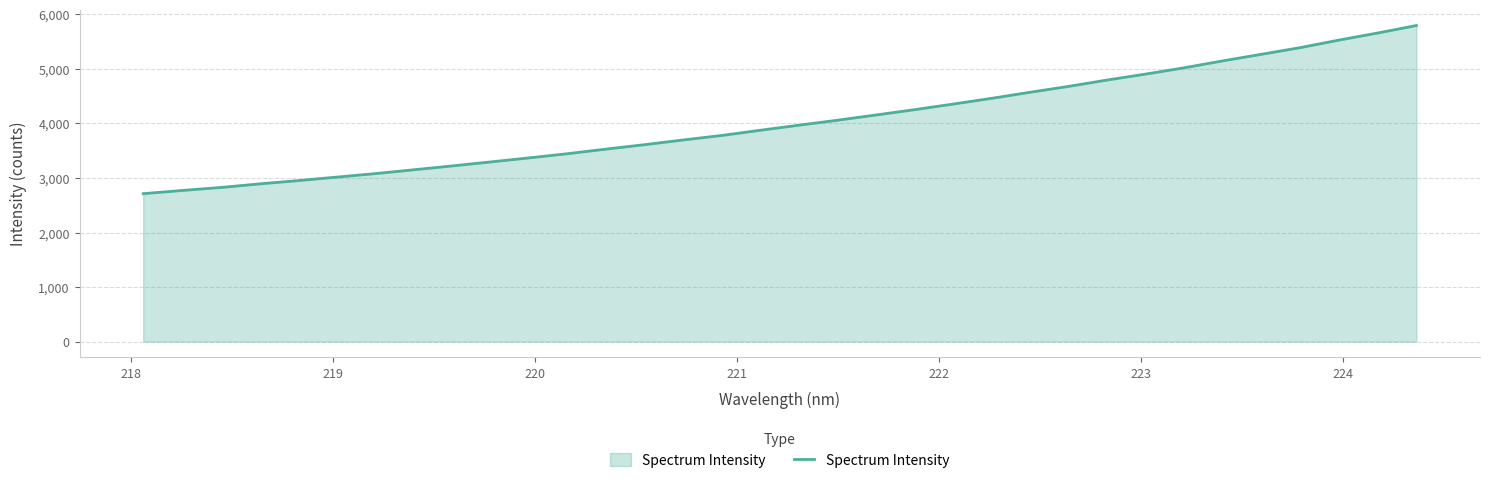

What is the difference between the maximum and minimum values?

3082.8